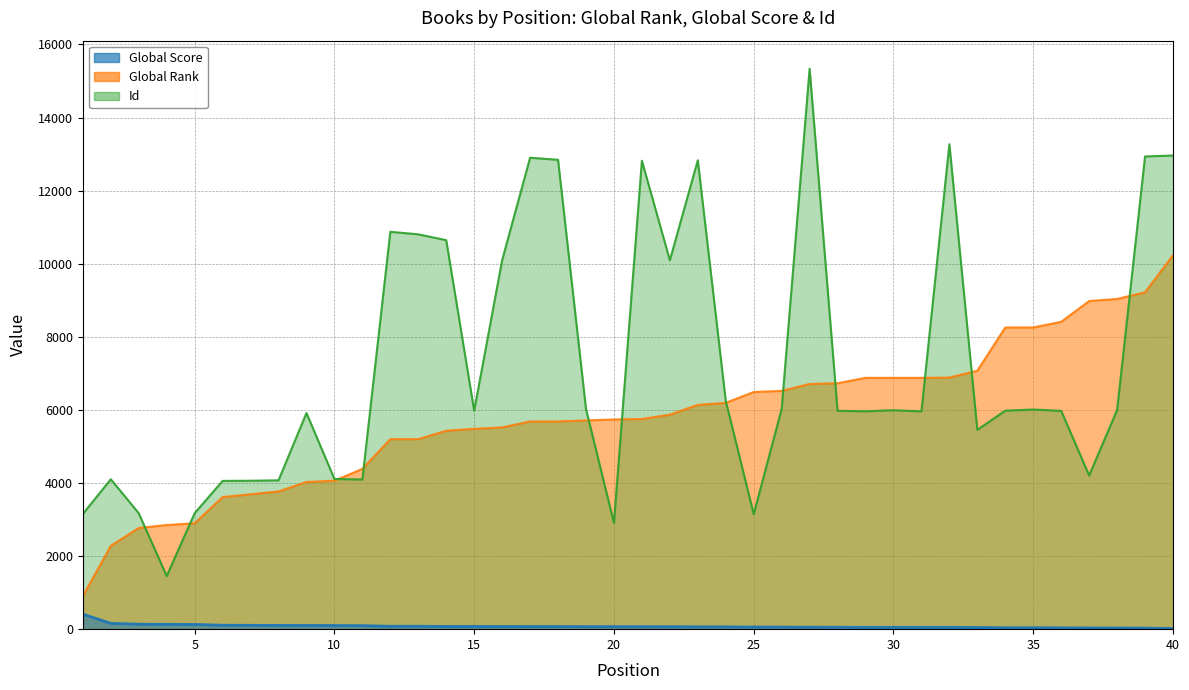

Which series changed the most between 22 and 24?

Id